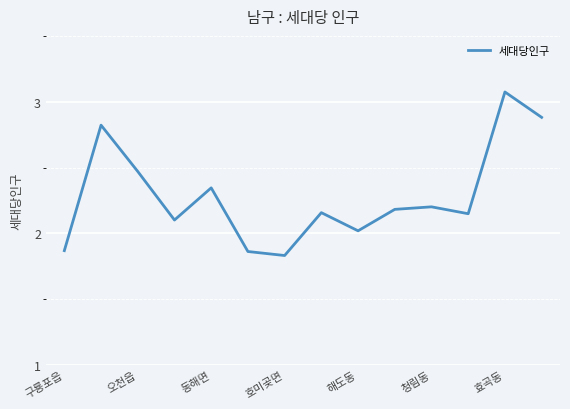

Which category has the lowest value across all series?

호미곶면